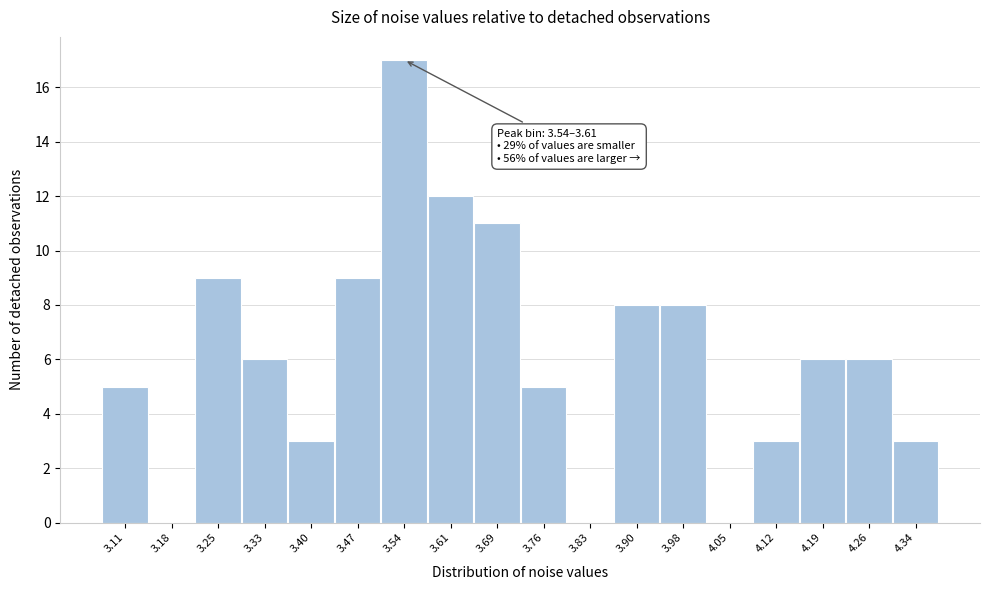

Reading left to right, what are all the values shown in this chart?

3.11=5	3.18=0	3.25=9	3.33=6	3.40=3	3.47=9	3.54=17	3.61=12	3.69=11	3.76=5	3.83=0	3.90=8	3.98=8	4.05=0	4.12=3	4.19=6	4.26=6	4.34=3